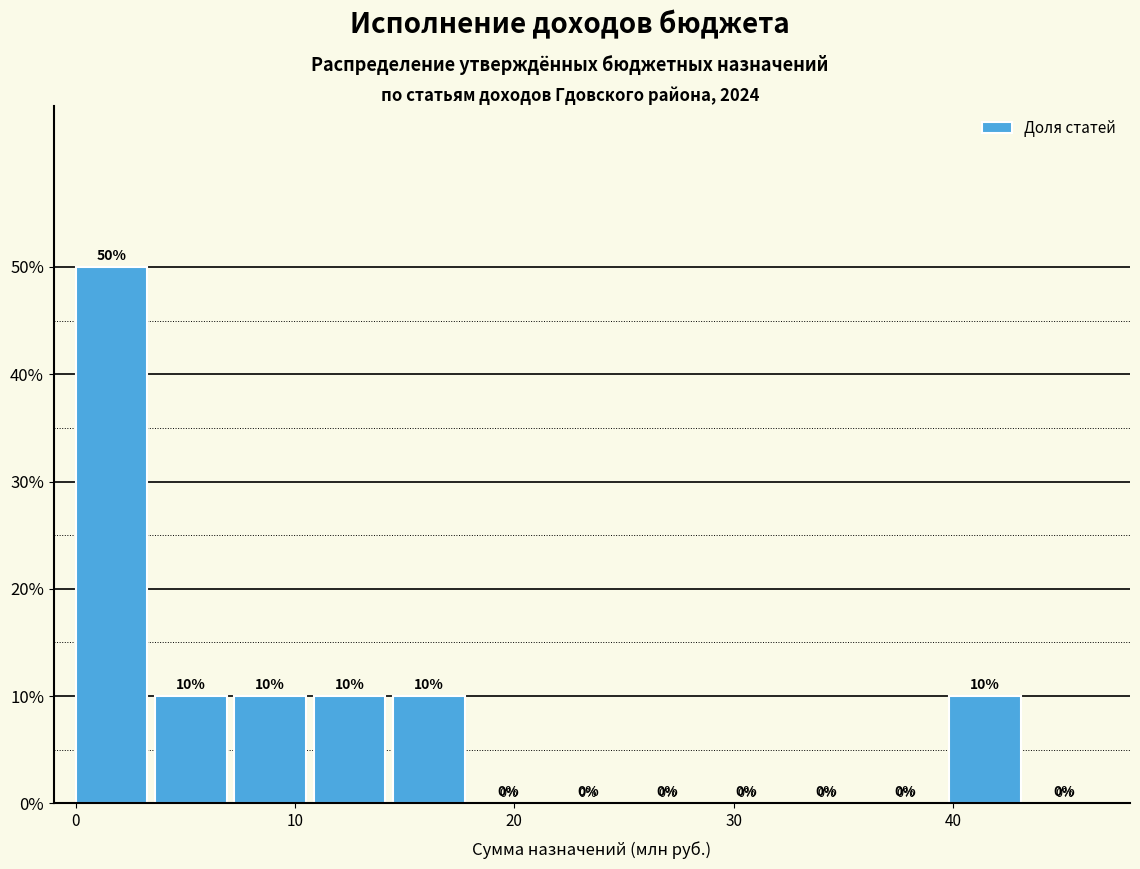

Read against the x-axis, roughly where is the centre of the tallest bar?

2